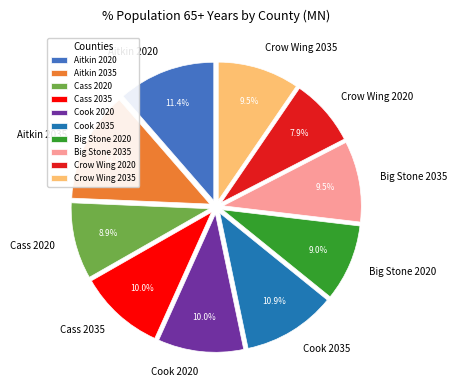

To the nearest percent, what percentage of the pie is Cass 2020?

9%